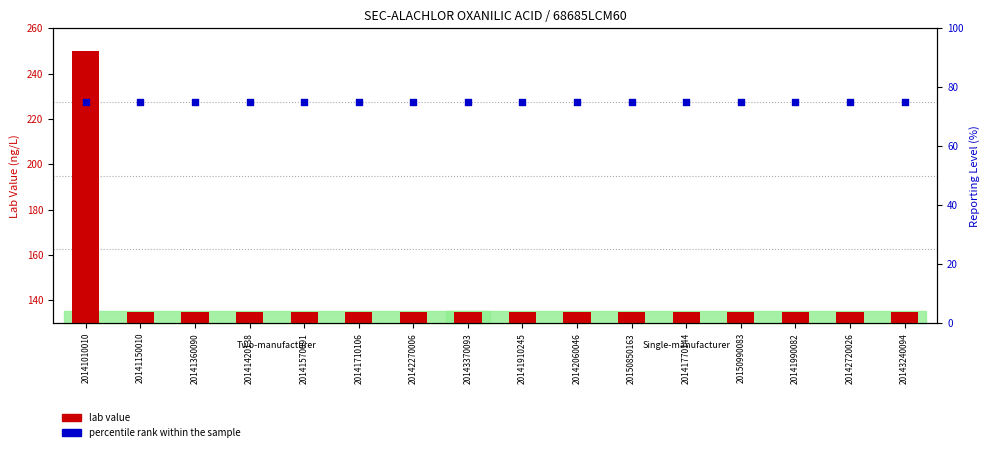

What are all the series names shown in the legend?

lab value, percentile rank within the sample